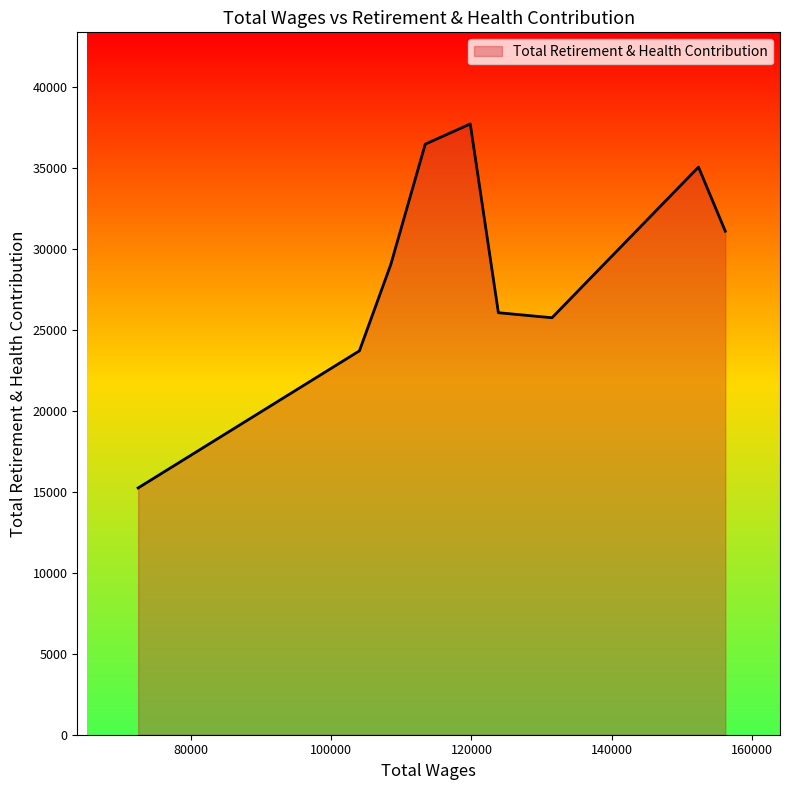

What is the smallest value displayed?

15231